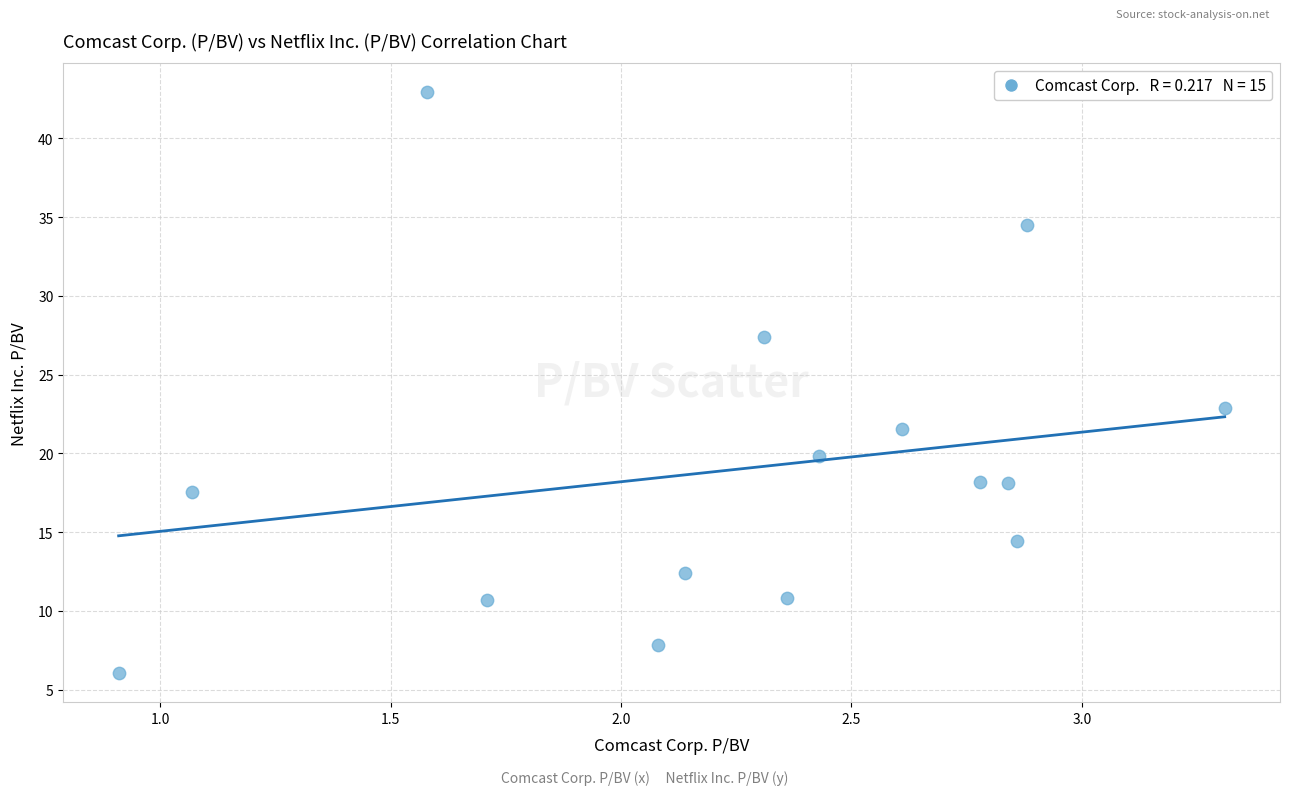

What is the range of X values (max minus min)?

2.4